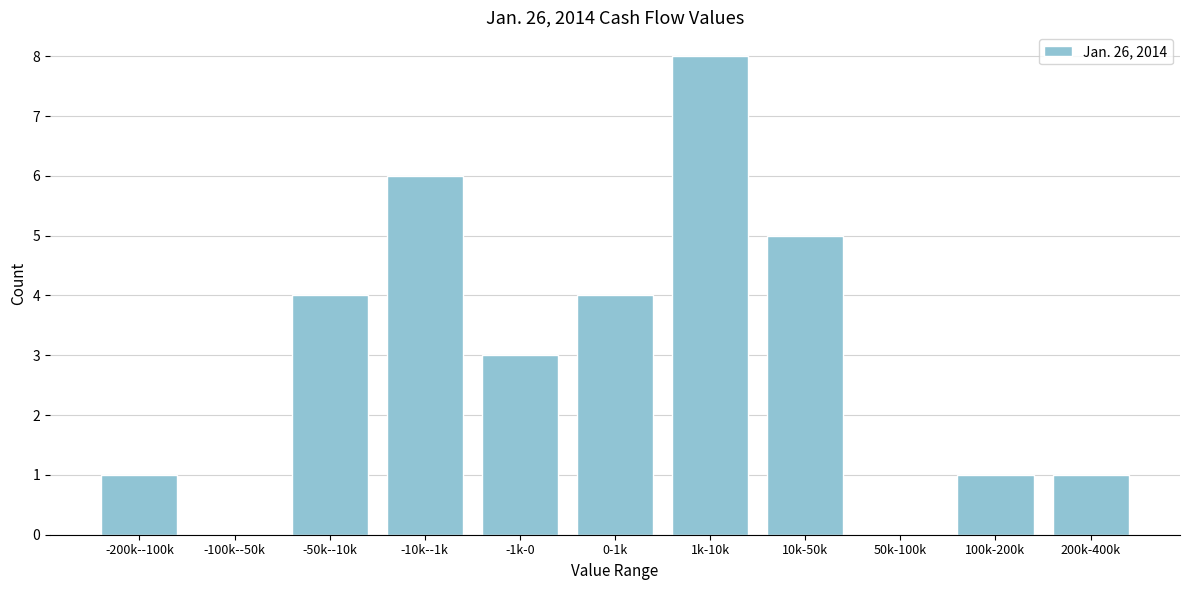

Reading left to right, what are all the values shown in this chart?

-200k--100k=1	-100k--50k=0	-50k--10k=4	-10k--1k=6	-1k-0=3	0-1k=4	1k-10k=8	10k-50k=5	50k-100k=0	100k-200k=1	200k-400k=1